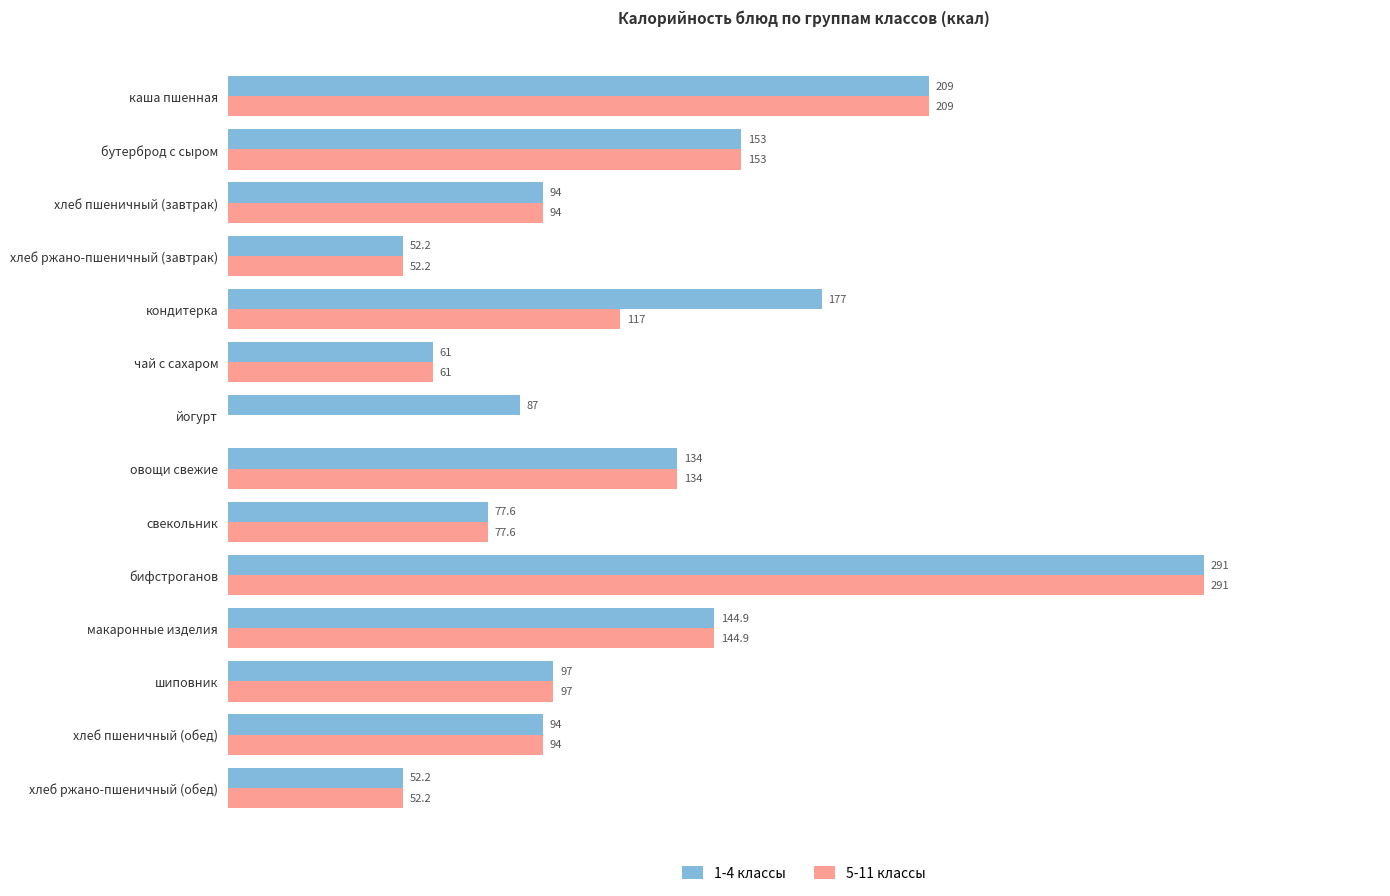

At which label is 1-4 классы closest to 171?

кондитерка